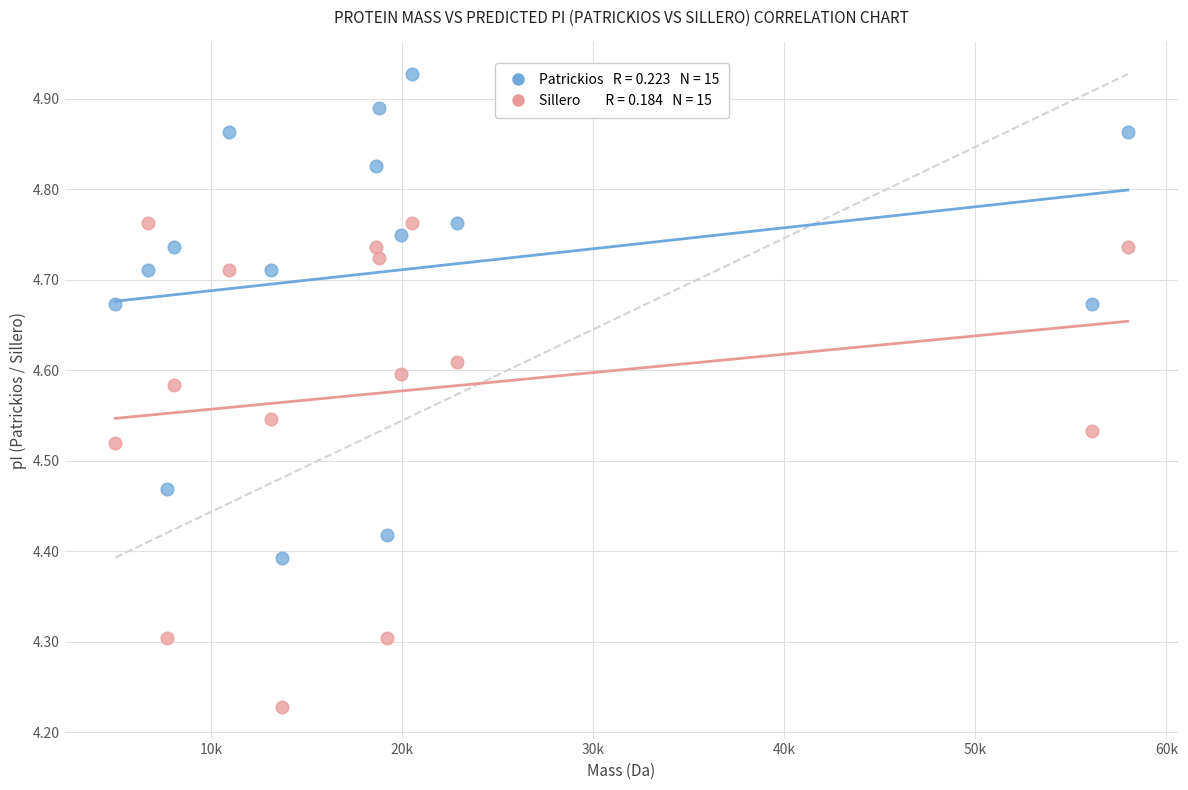

Across all data points, what is the range of X values (max minus min)?

52998.2